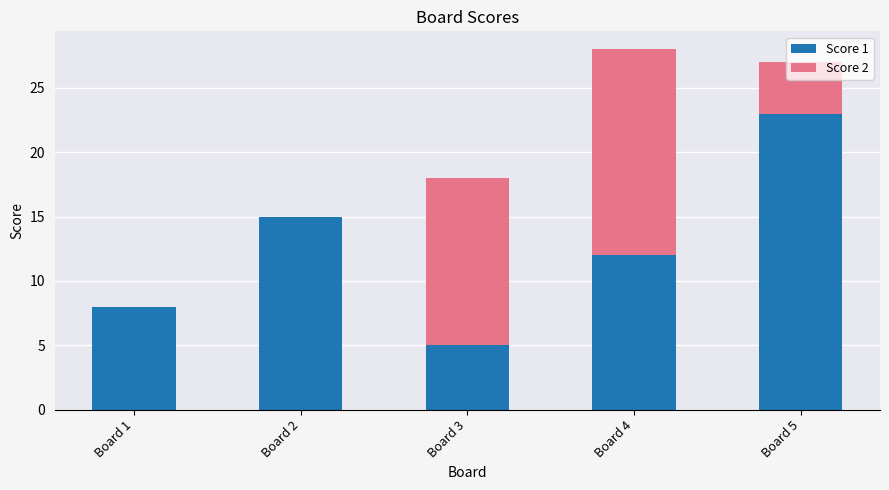

What is the sum of all Score 1 values?

63